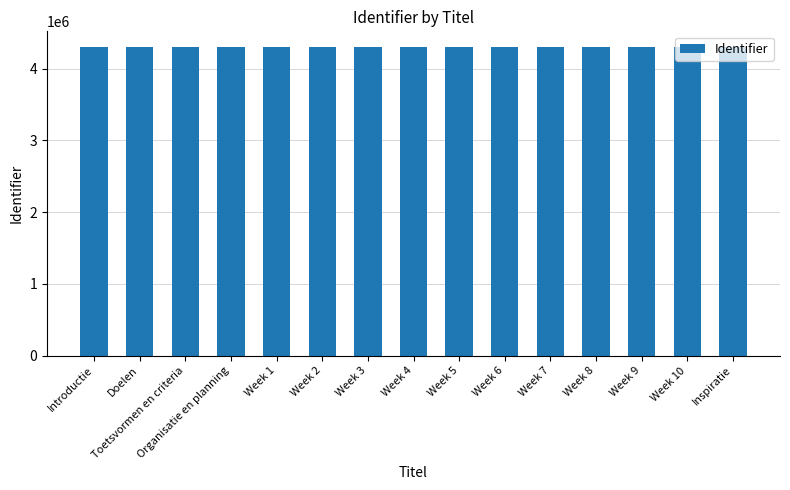

What value does the data have at Inspiratie?

4304918